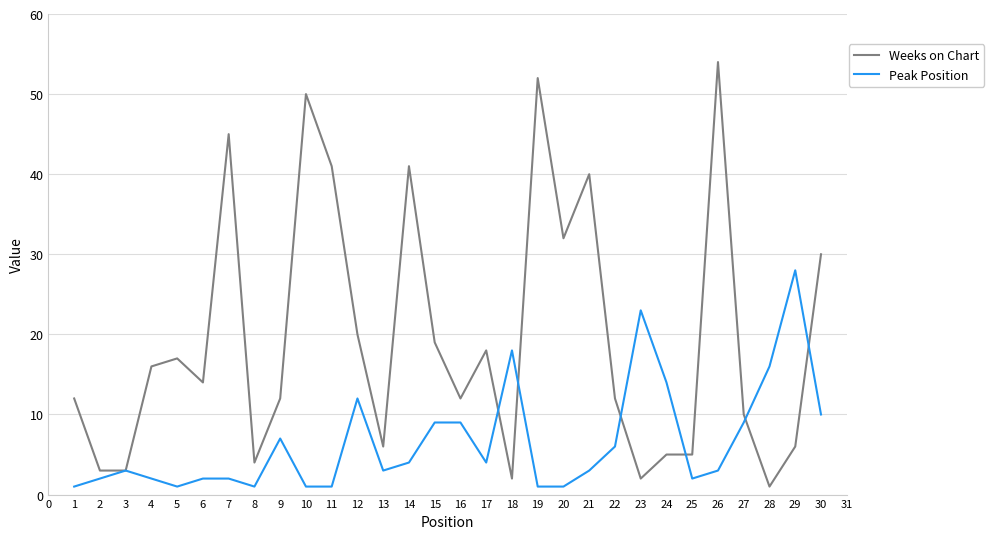

Is it true that Peak Position equals 8 at 11?

False